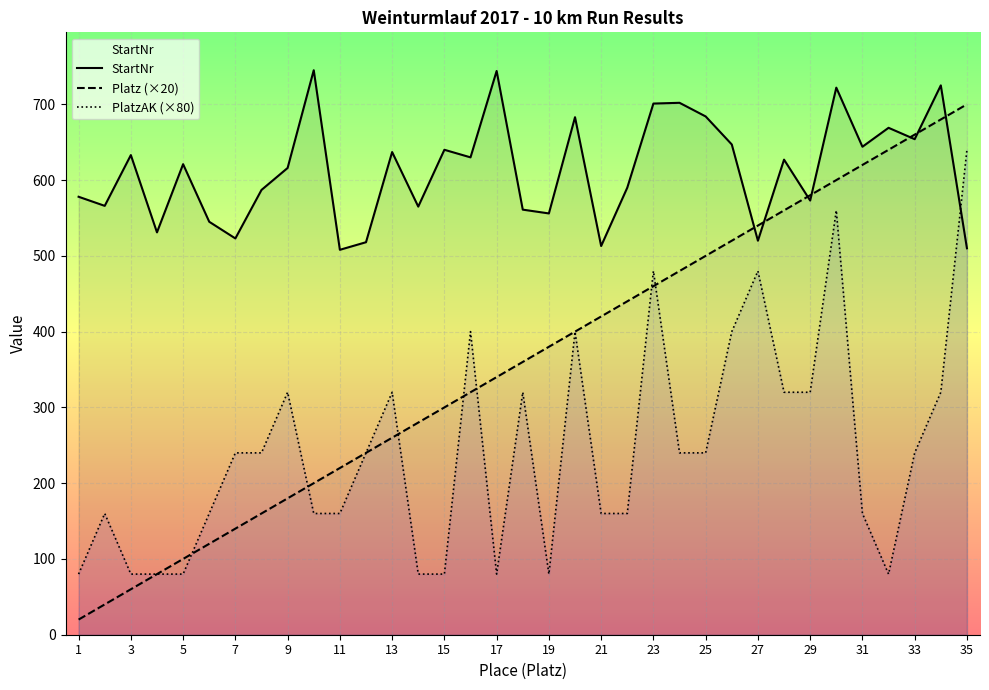

Which series ends up on top after the final intersection of PlatzAK (×80) and StartNr?

PlatzAK (×80)